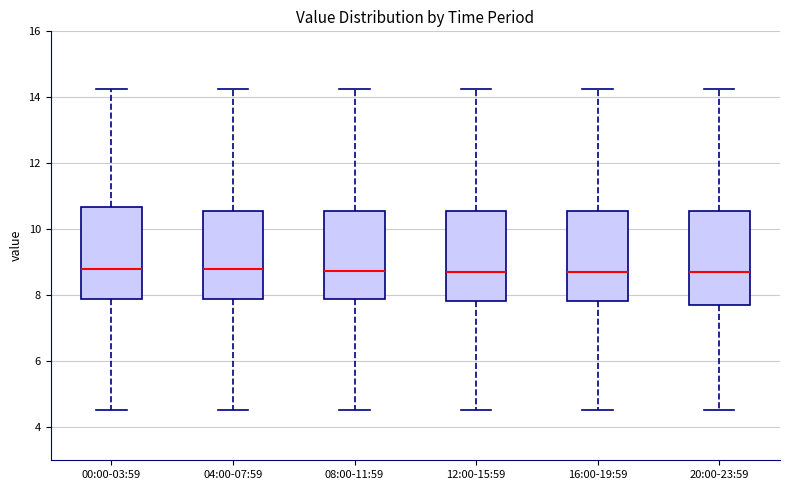

Reading left to right, read every box against the y-axis: the position of its median line, the range the box covers, and the ends of its whiskers. The values are not printed on the chart, so give them approximately, as read against the axis.

00:00-03:59: median 8.8, box 7.8 to 10.6, whiskers 4.6 to 14.2
04:00-07:59: median 8.8, box 7.8 to 10.6, whiskers 4.6 to 14.2
08:00-11:59: median 8.8, box 7.8 to 10.6, whiskers 4.6 to 14.2
12:00-15:59: median 8.8, box 7.8 to 10.6, whiskers 4.6 to 14.2
16:00-19:59: median 8.8, box 7.8 to 10.6, whiskers 4.6 to 14.2
20:00-23:59: median 8.8, box 7.6 to 10.6, whiskers 4.6 to 14.2